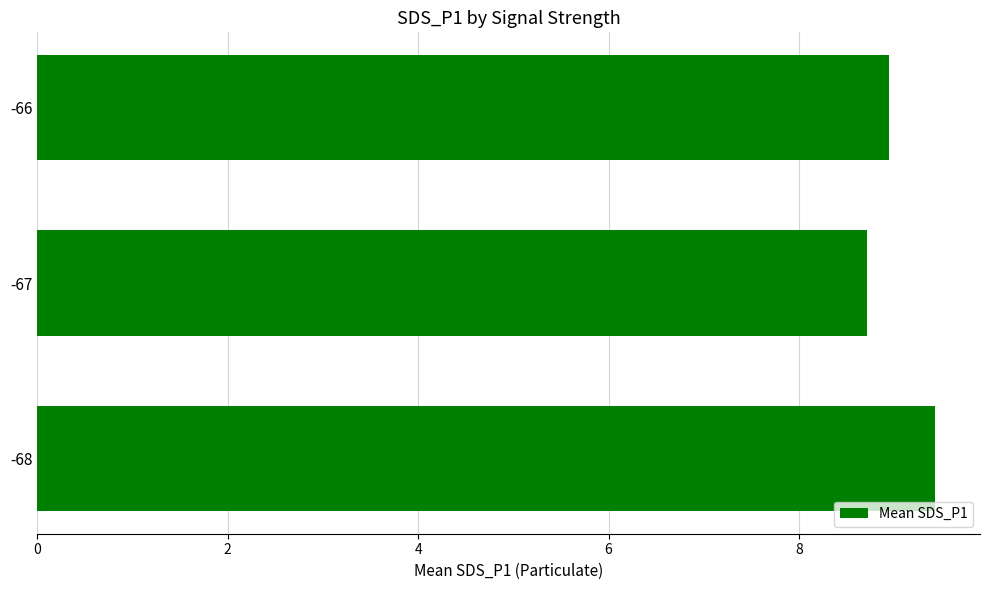

What is the minimum value shown in the chart?

8.7